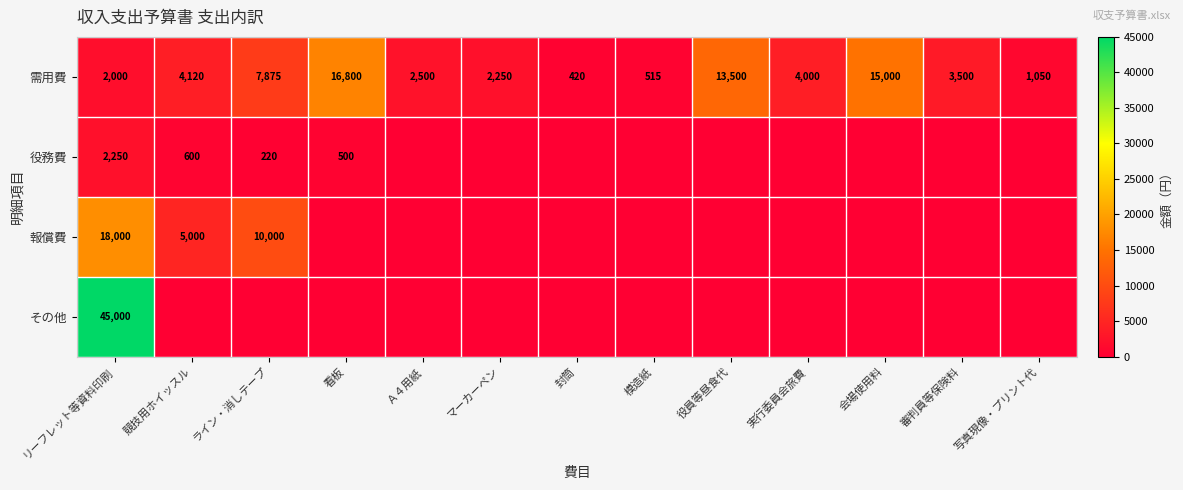

What is the sum of all 需用費 values?

73530